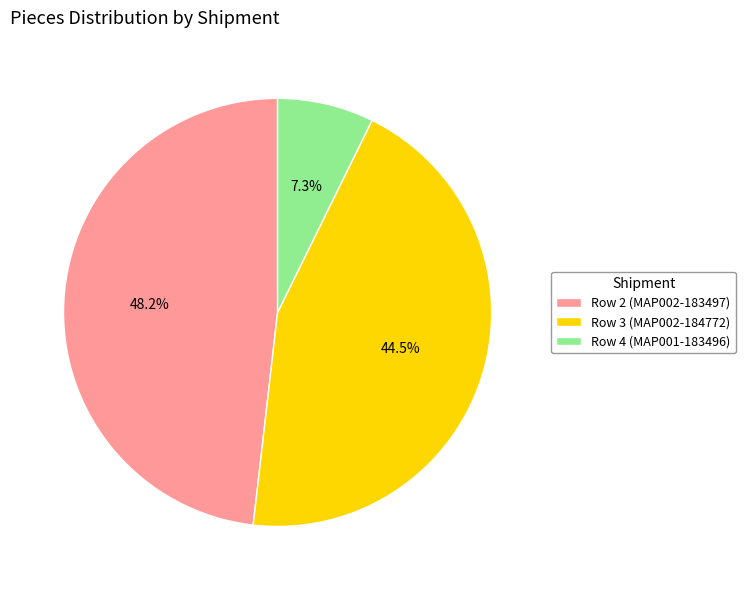

What is the smallest slice in the pie chart?

Row 4 (MAP001-183496)